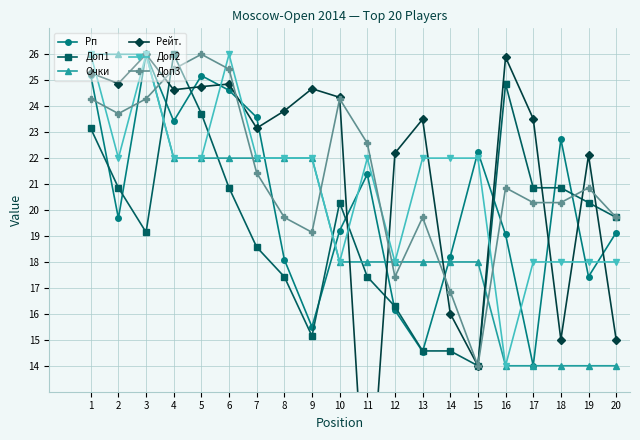

What is the difference between the second highest and second lowest values in the Очки series?

12.0